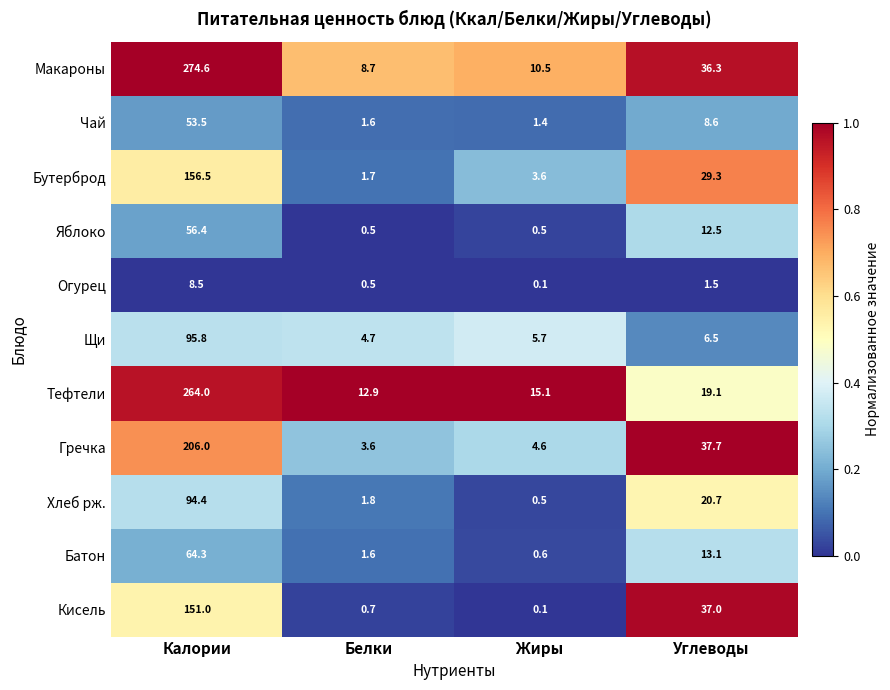

Is it true that Гречка equals 133.5 at Калории?

False